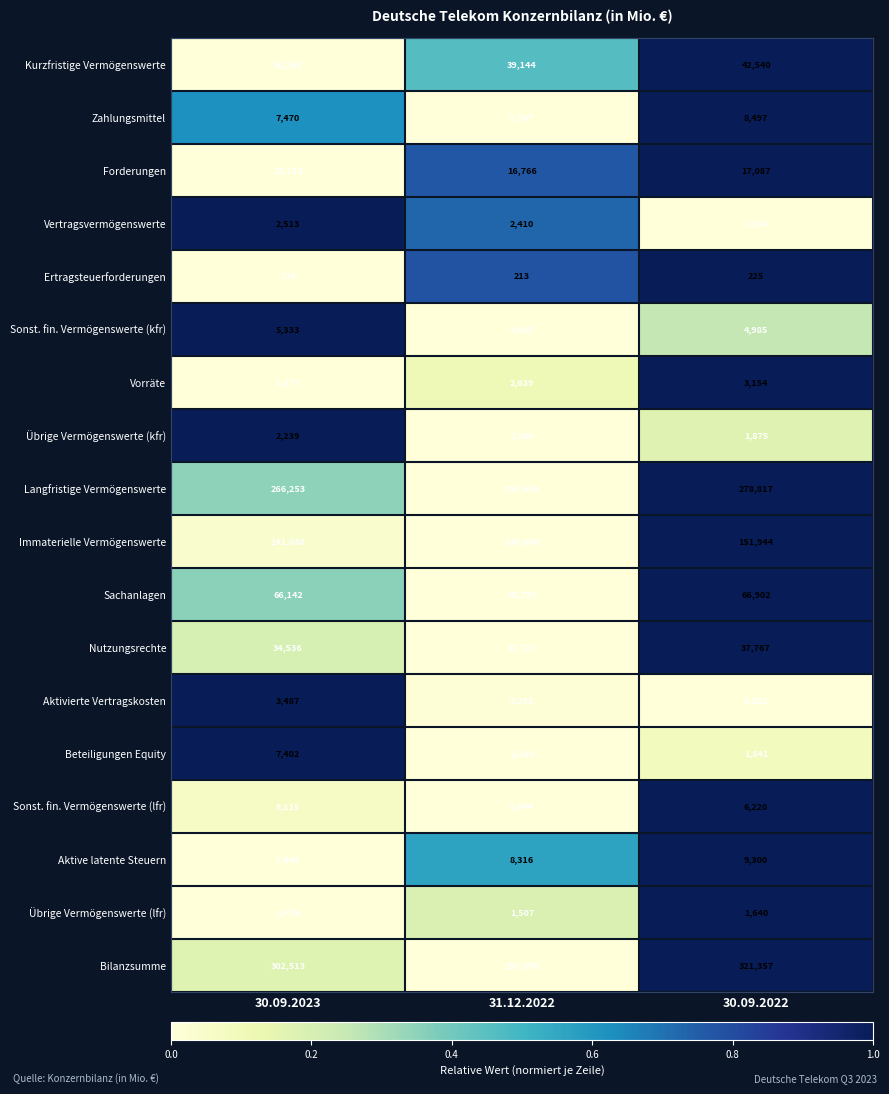

How many data points in Nutzungsrechte are less than 34536?

1